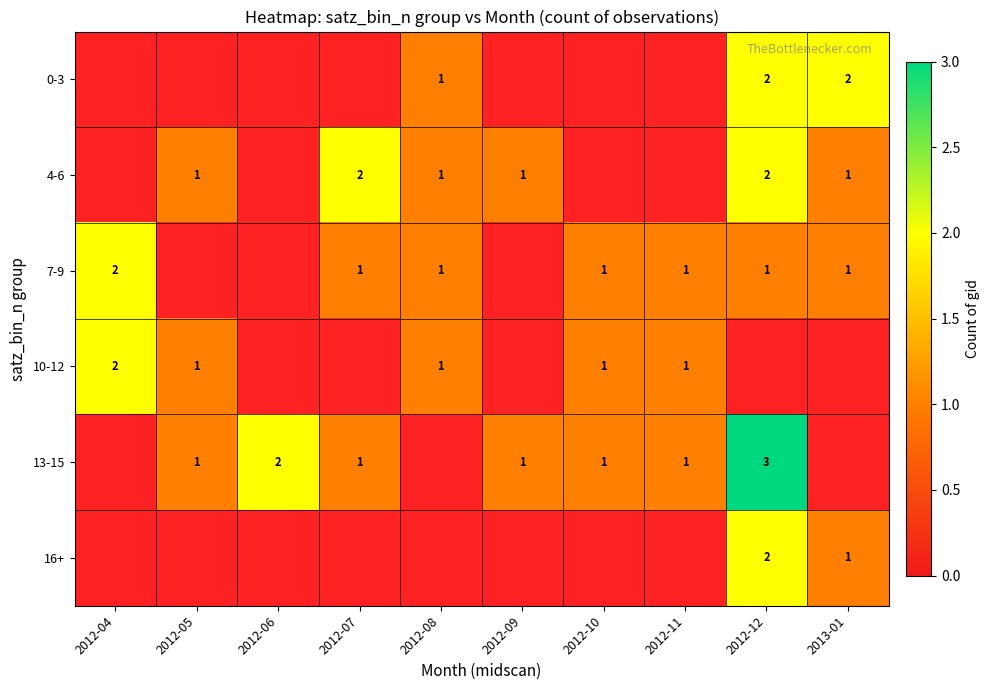

Is the value of 0-3 at 2013-01 greater than the value of 4-6 at 2012-05?

Yes